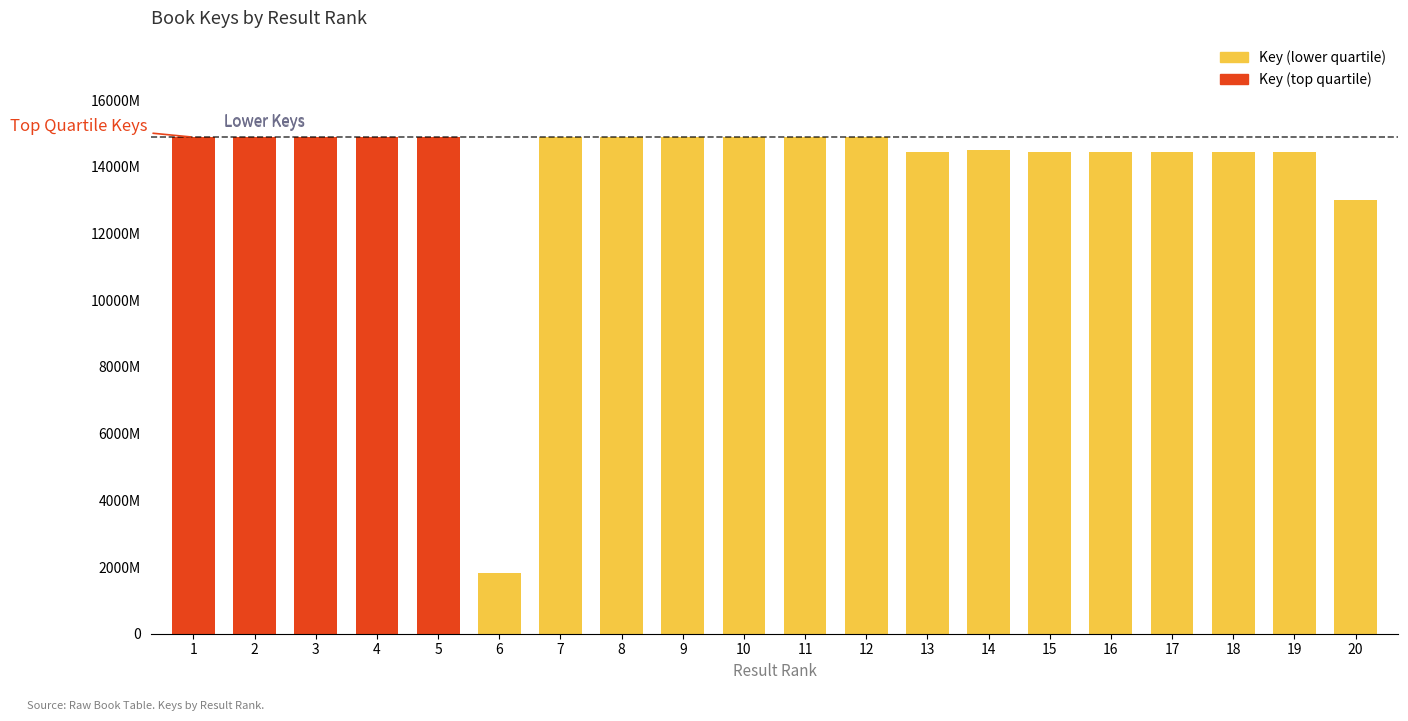

Is it true that the value at 16 is 253136115?

False